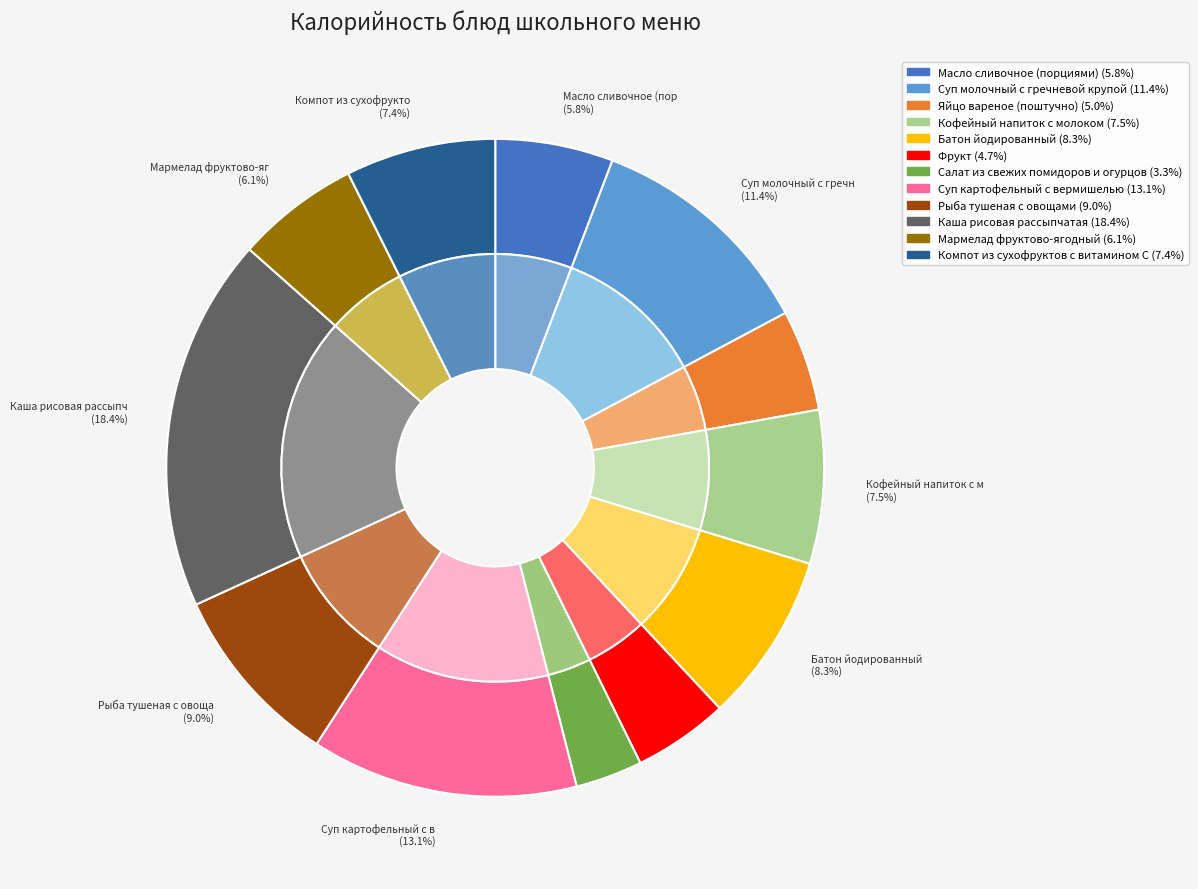

What is the ratio of the value at Батон йодированный to the value at Рыба тушеная с овощами?

0.9